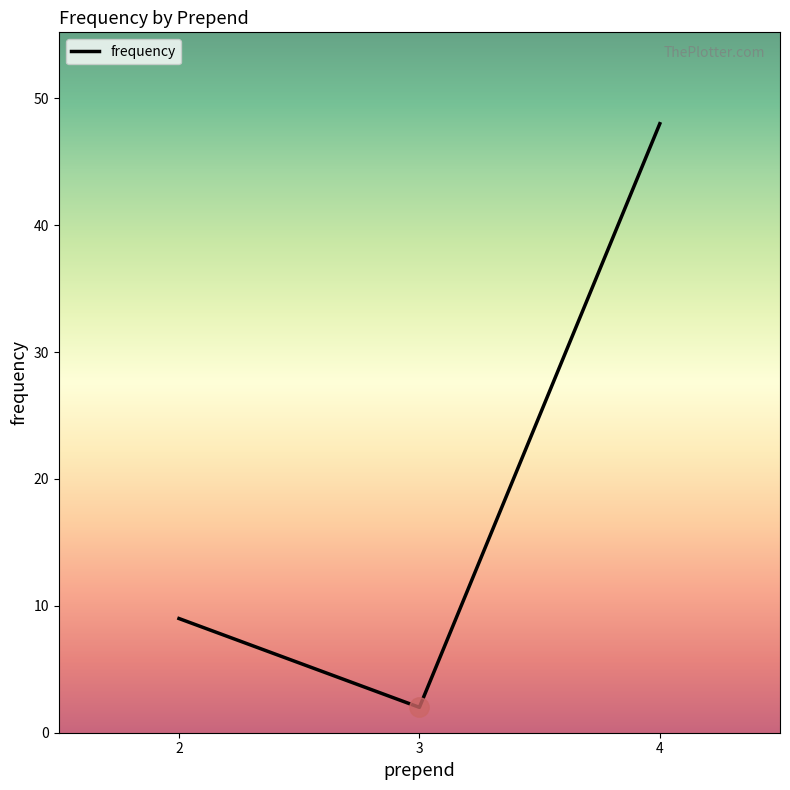

How many categories are shown in the chart?

3